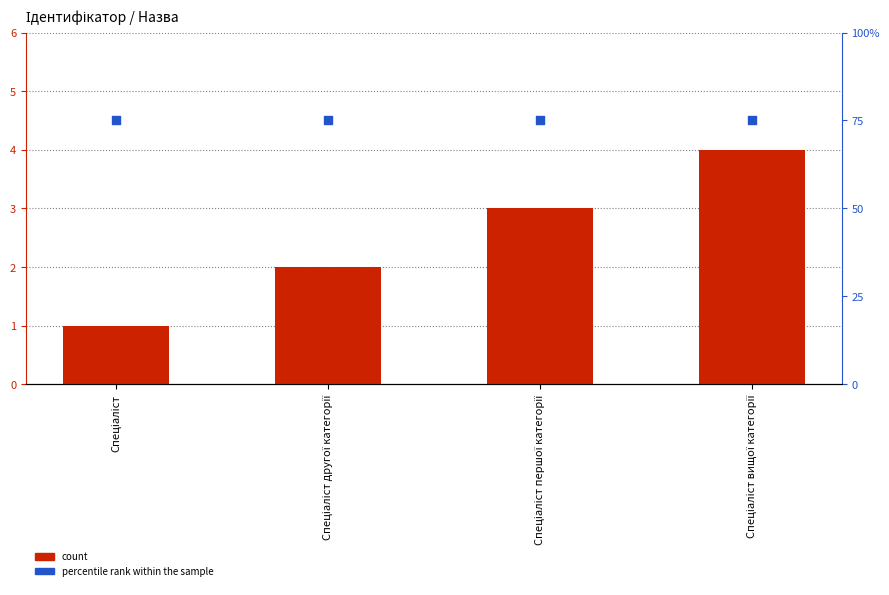

Which series contains the lowest Y value?

count